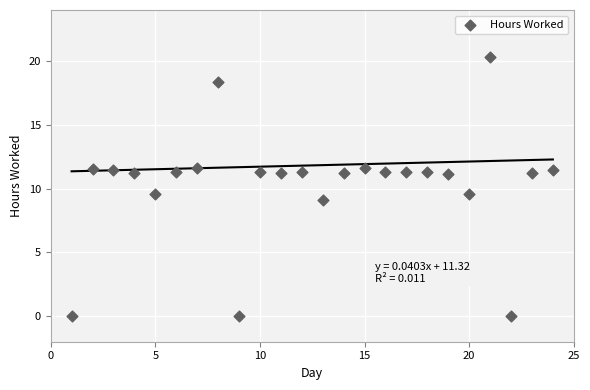

What is the range of X values (max minus min)?

23.0